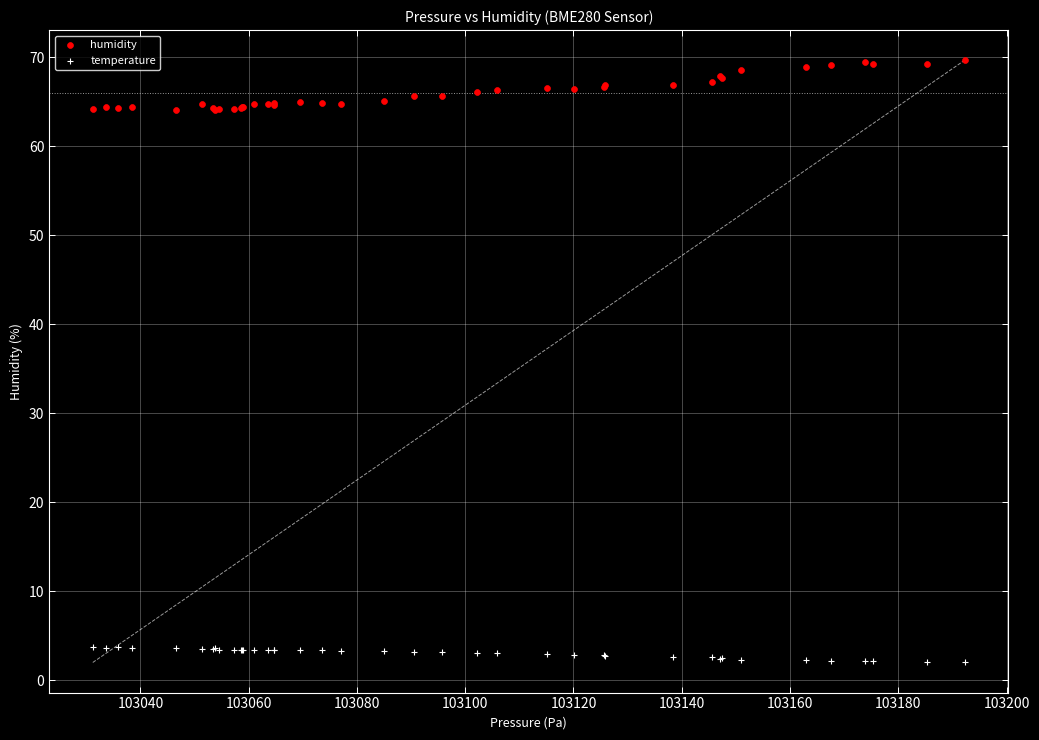

Which series reaches the minimum Y coordinate?

temperature